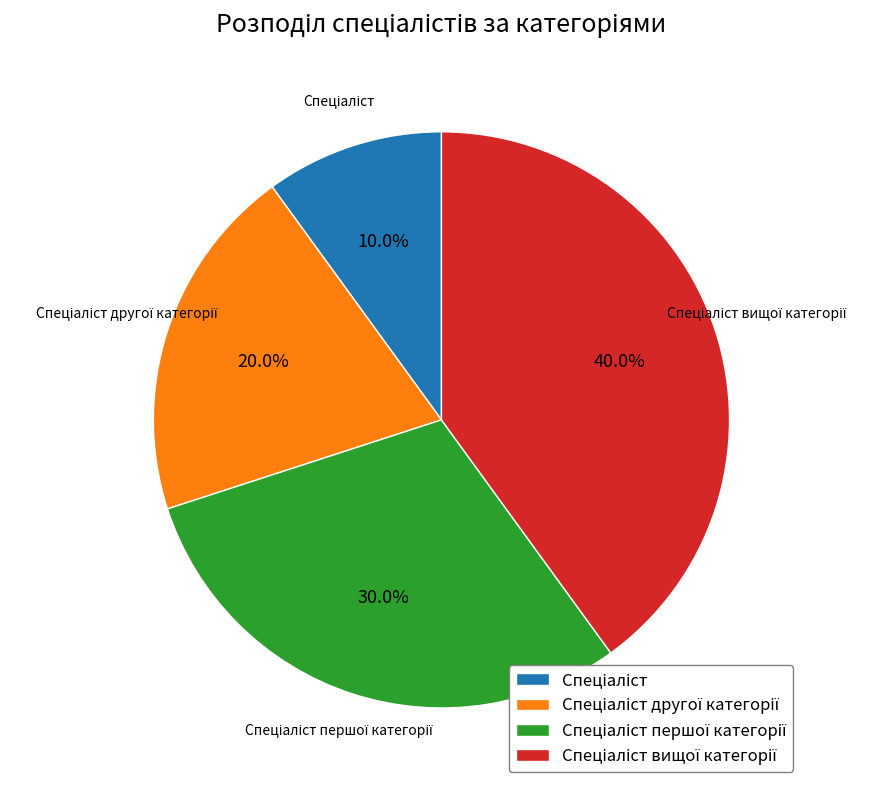

Is there any slice that represents more than half of the pie?

No